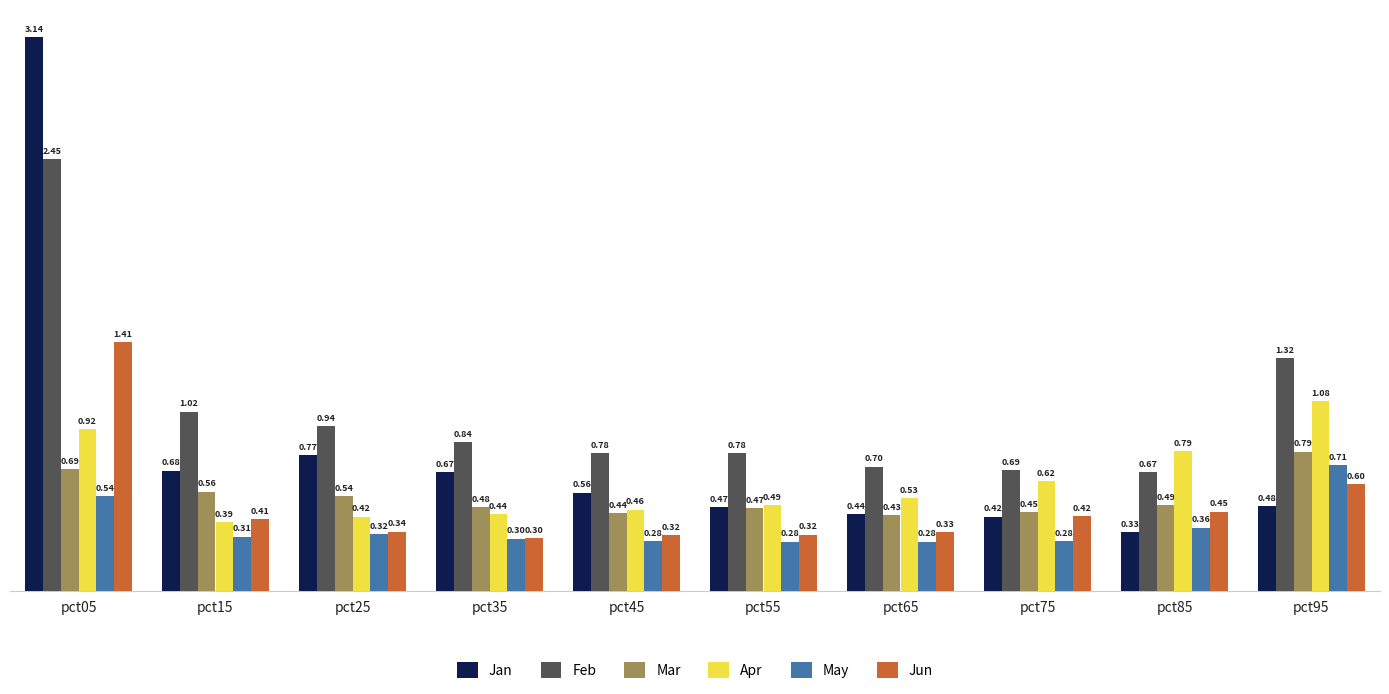

True or false: Apr has a value of 0.1 at pct25.

False